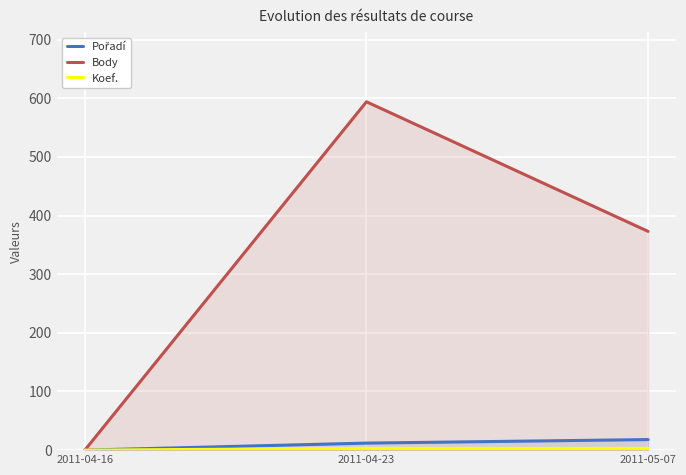

Which category has the lowest value in the Pořadí series?

2011-04-16